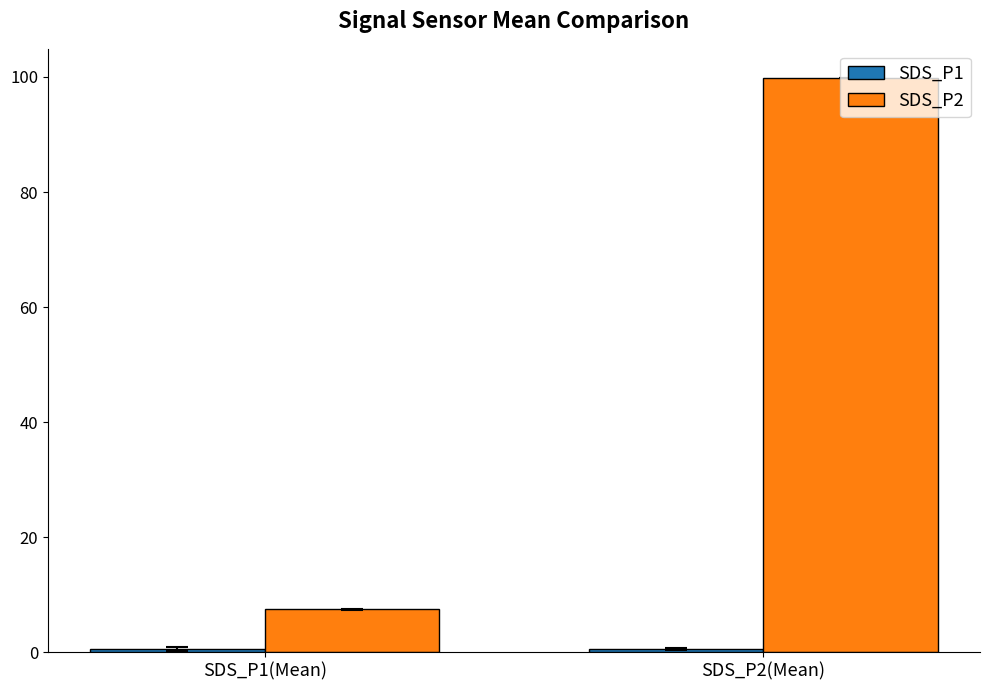

Which series has the widest spread of values?

SDS_P2